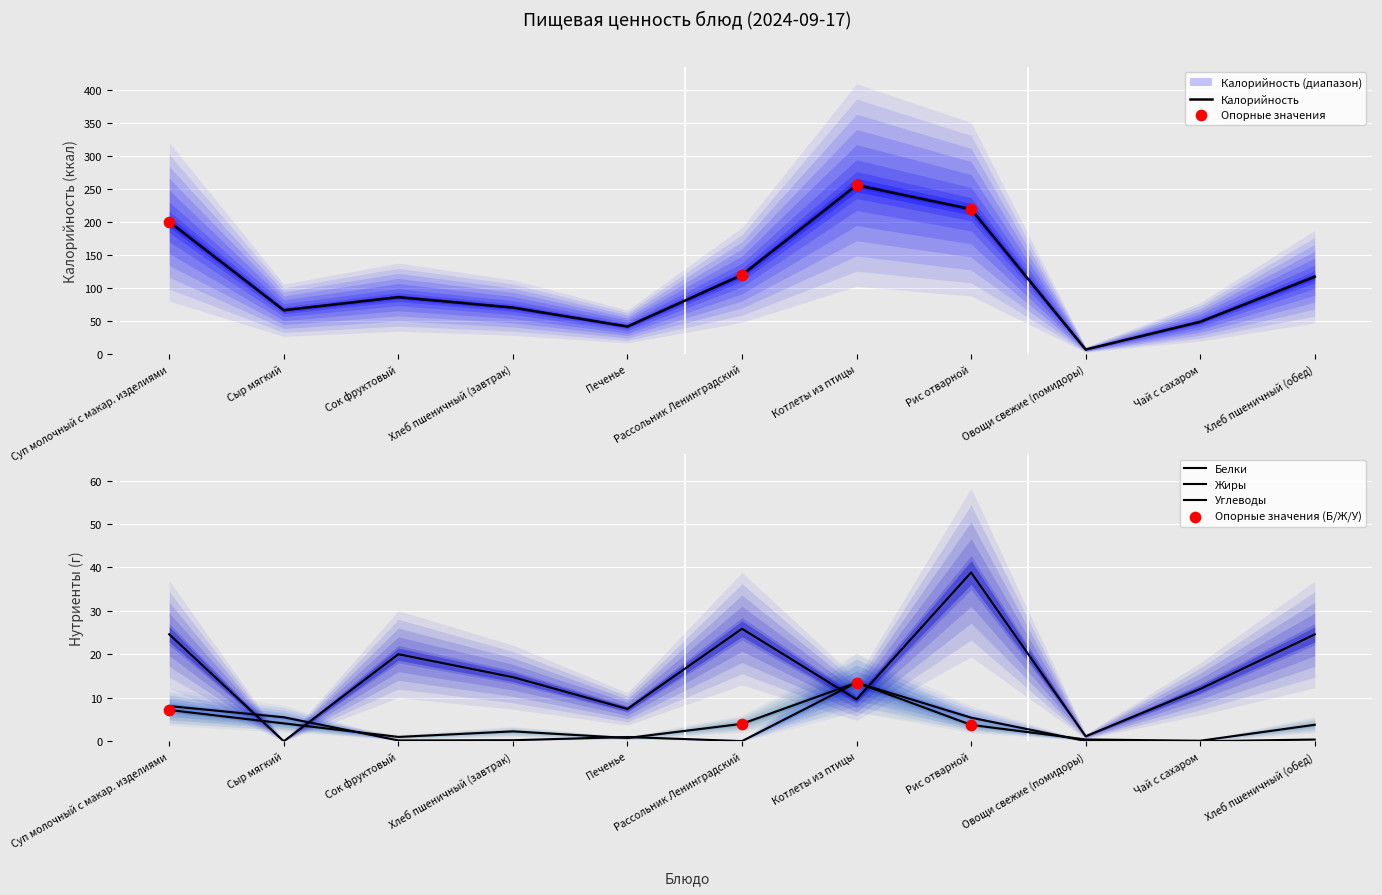

At how many categories does at least one series exceed 57?

8